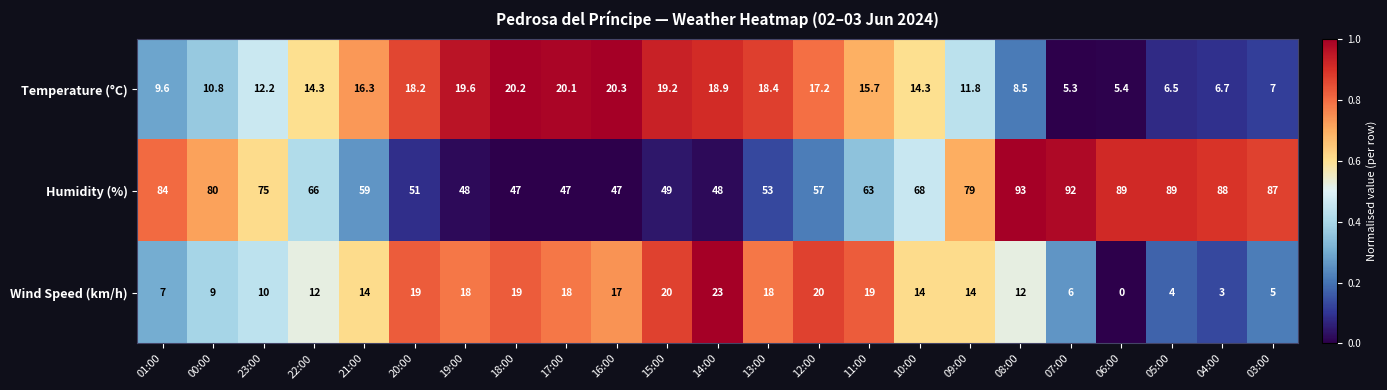

What is the maximum value shown in the chart?

93.0